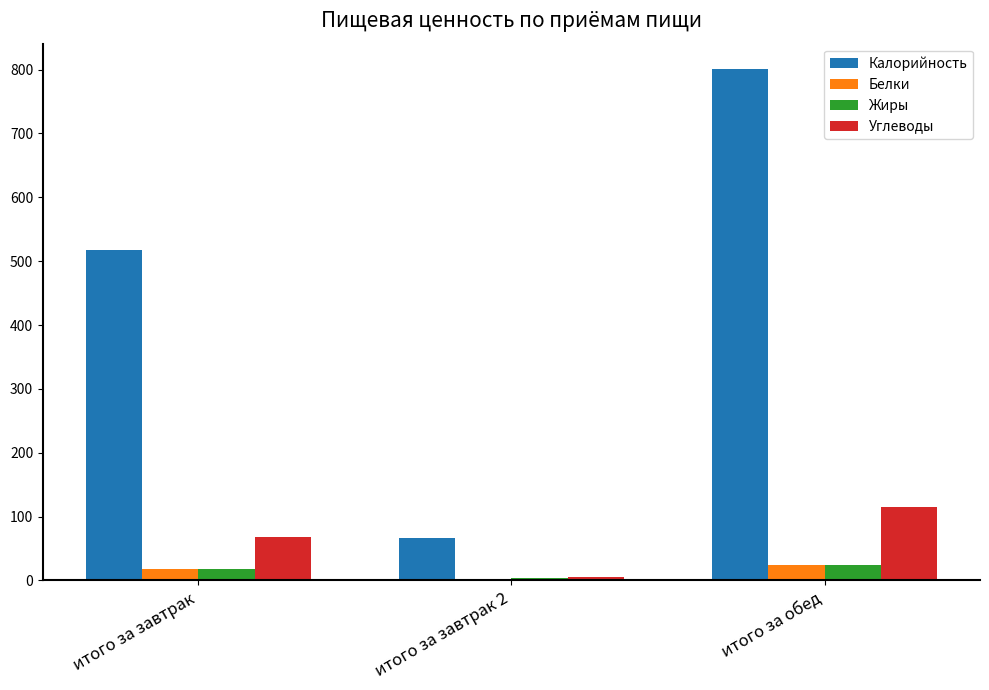

What are all the series names shown in the legend?

Калорийность, Белки, Жиры, Углеводы